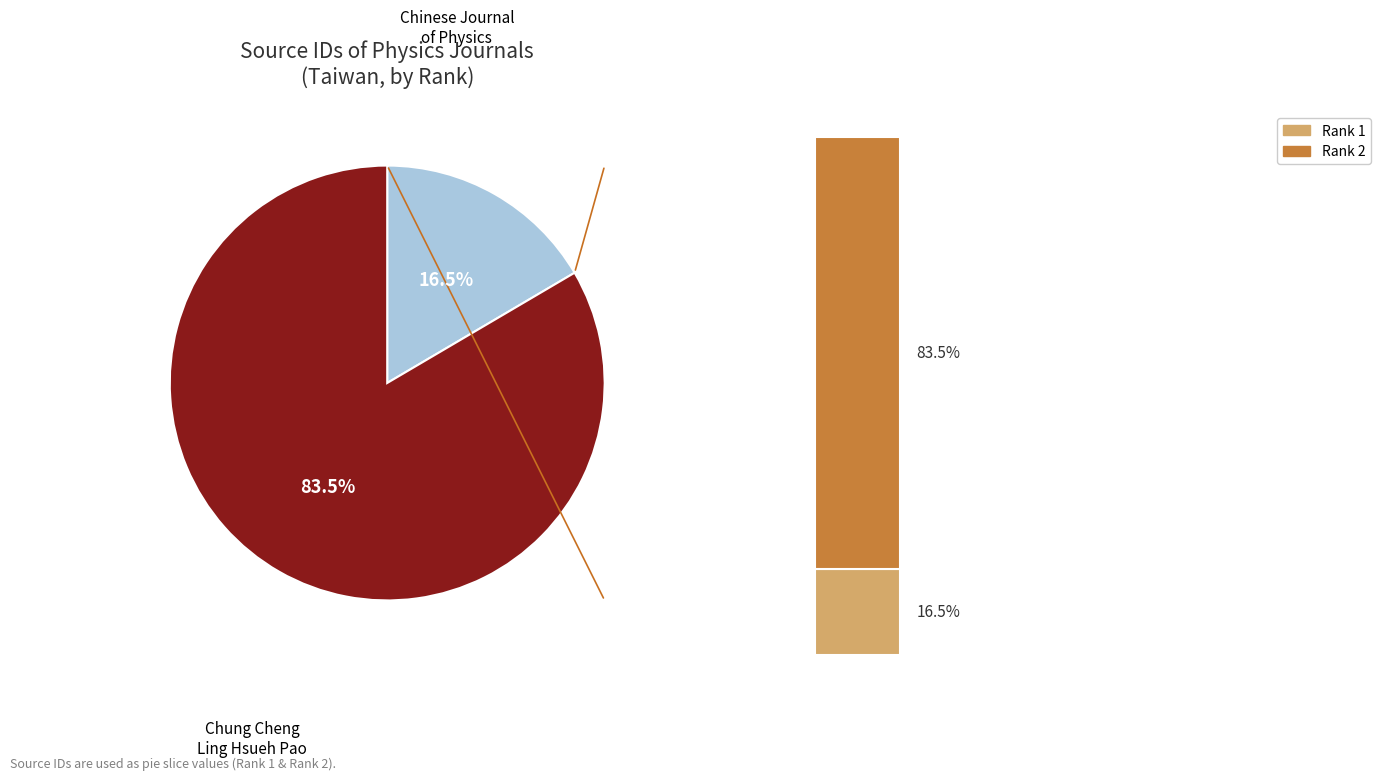

Count the number of slices in the pie.

2